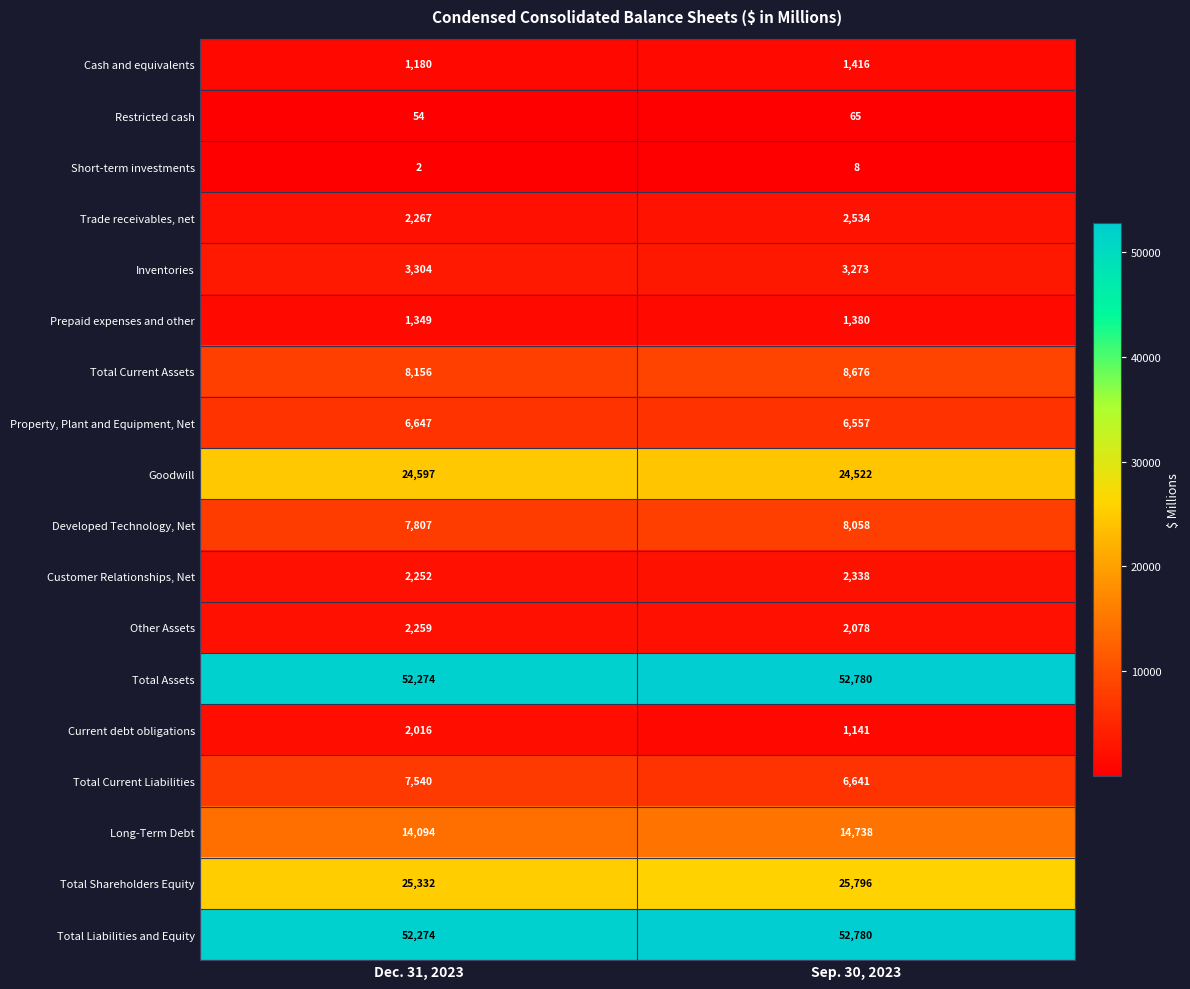

List the labels in order of Total Assets value, smallest first.

Dec. 31, 2023, Sep. 30, 2023